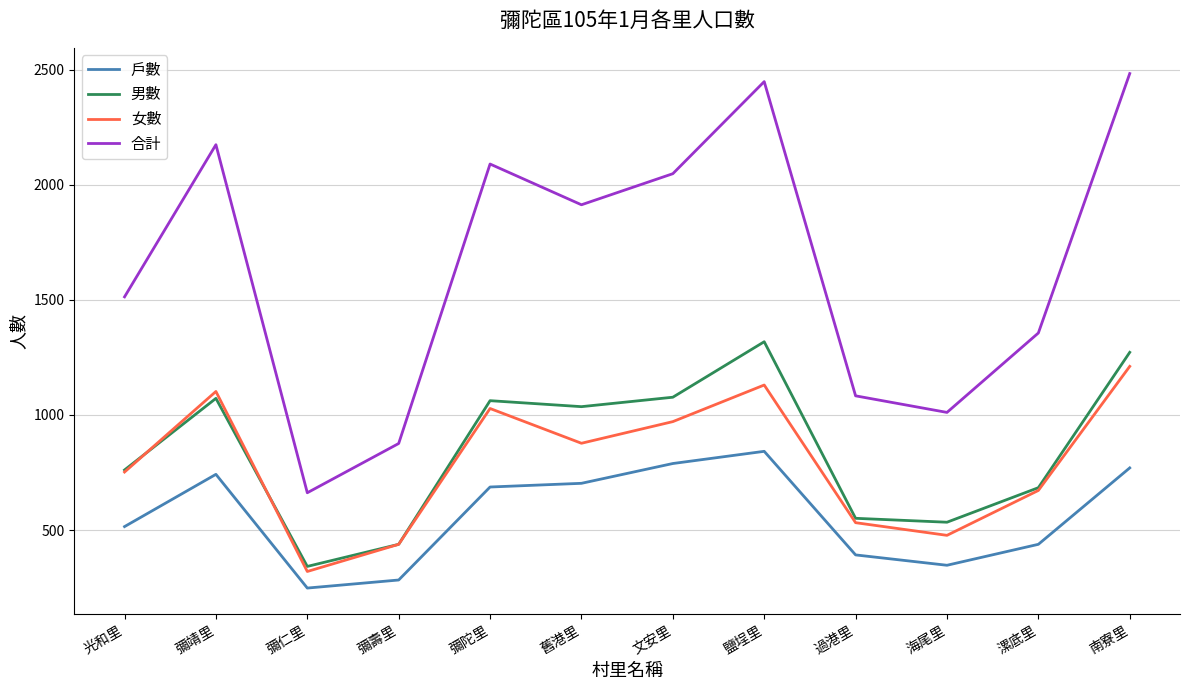

True or false: 女數 and 戶數 cross at least once.

False